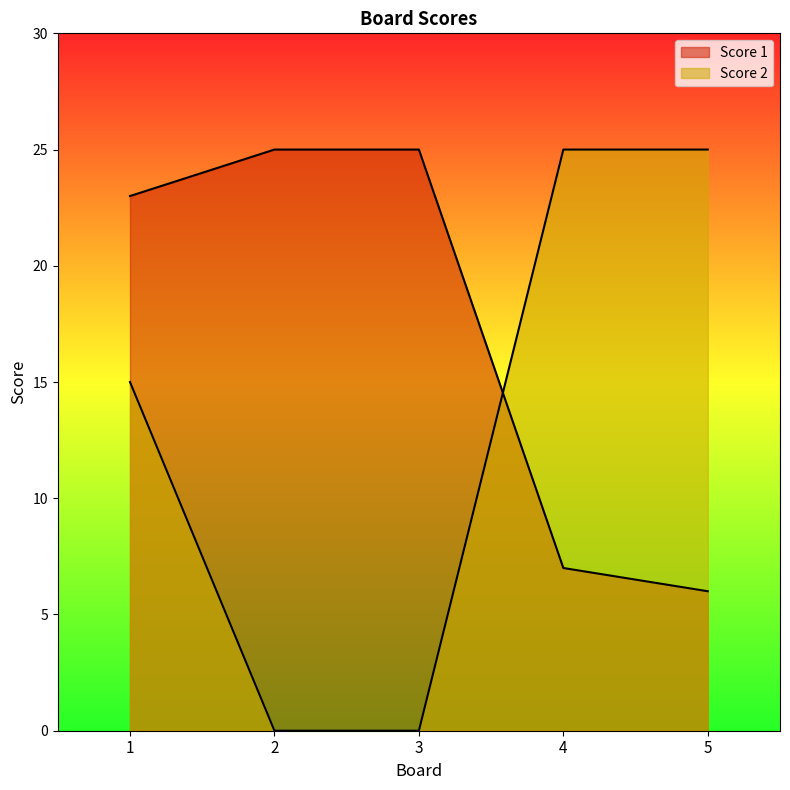

Rank the series at 1 from lowest to highest value.

Score 2, Score 1